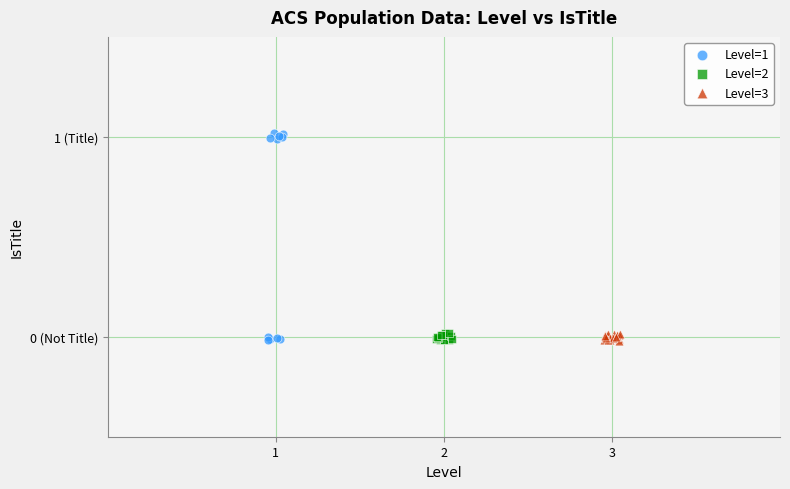

Which series reaches the maximum Y coordinate?

Level=1